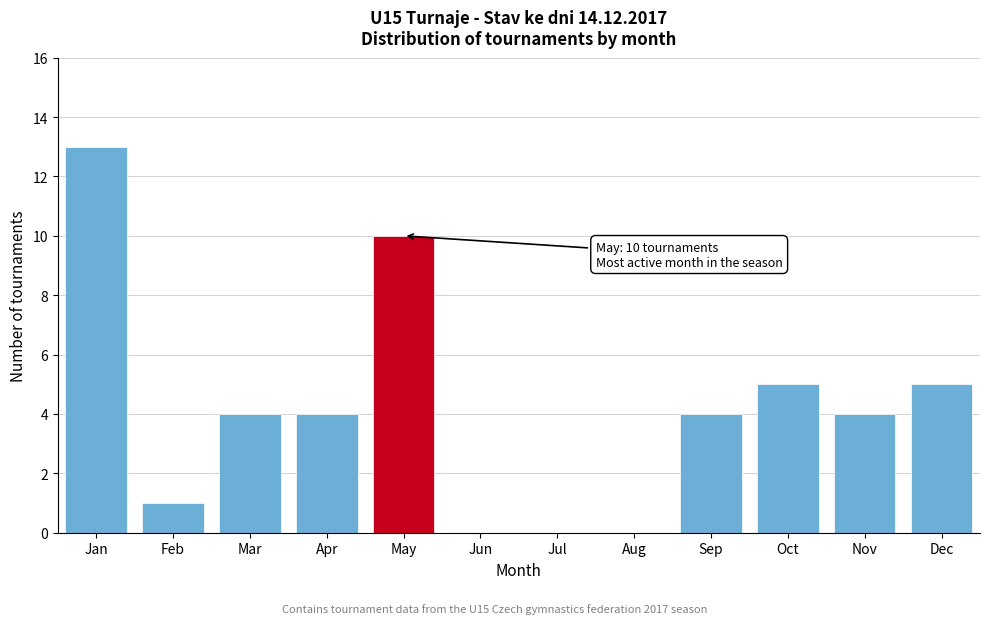

Reading left to right, transcribe all the data shown in this chart.

Jan=13	Feb=1	Mar=4	Apr=4	May=10	Jun=0	Jul=0	Aug=0	Sep=4	Oct=5	Nov=4	Dec=5